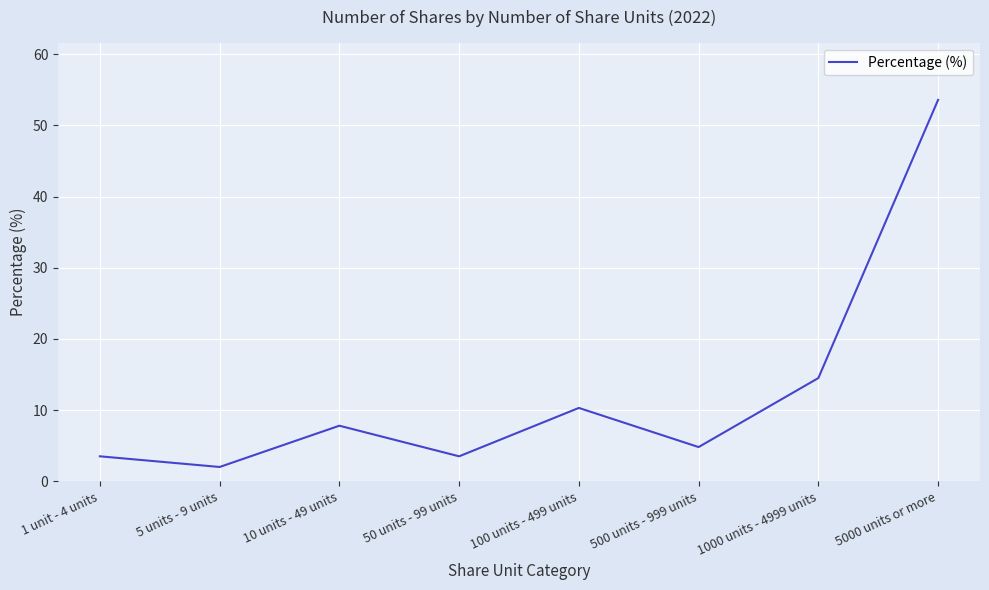

Which category has the highest value across all series?

5000 units or more